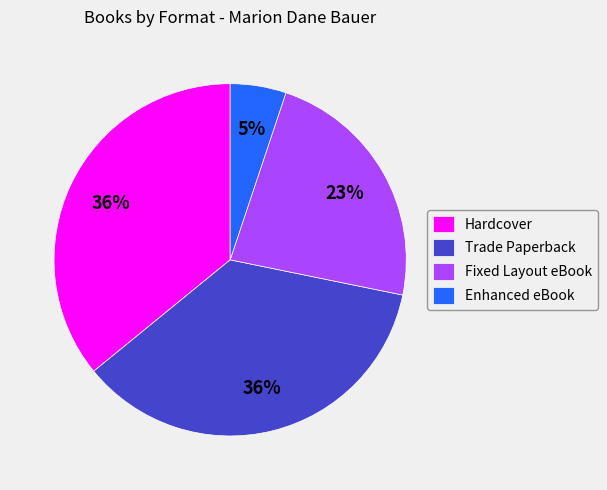

Between Fixed Layout eBook and Hardcover, which is larger?

Hardcover